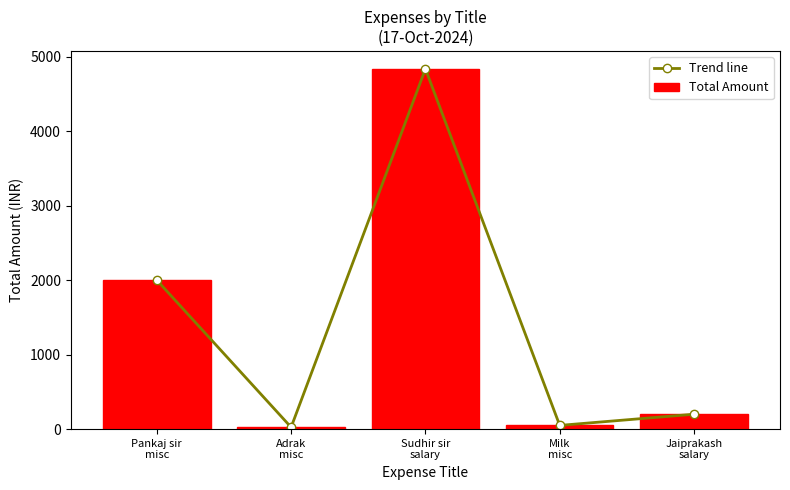

True or false: Trend line has a value of 4835 at Sudhir sir
salary.

True